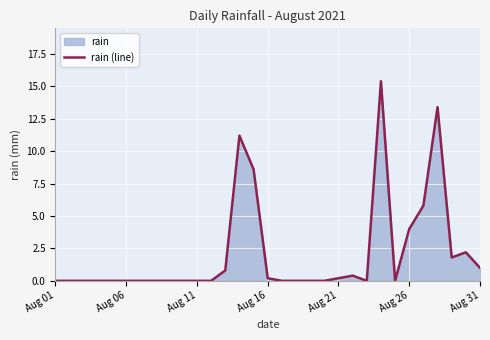

Is it true that the value at Aug 26 is 5.3?

False